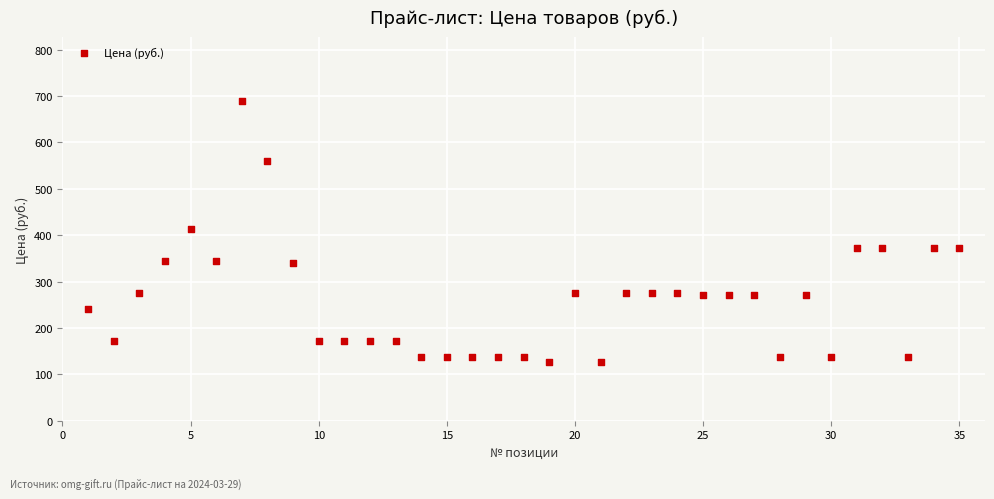

What is the range of Y values (max minus min)?

561.6